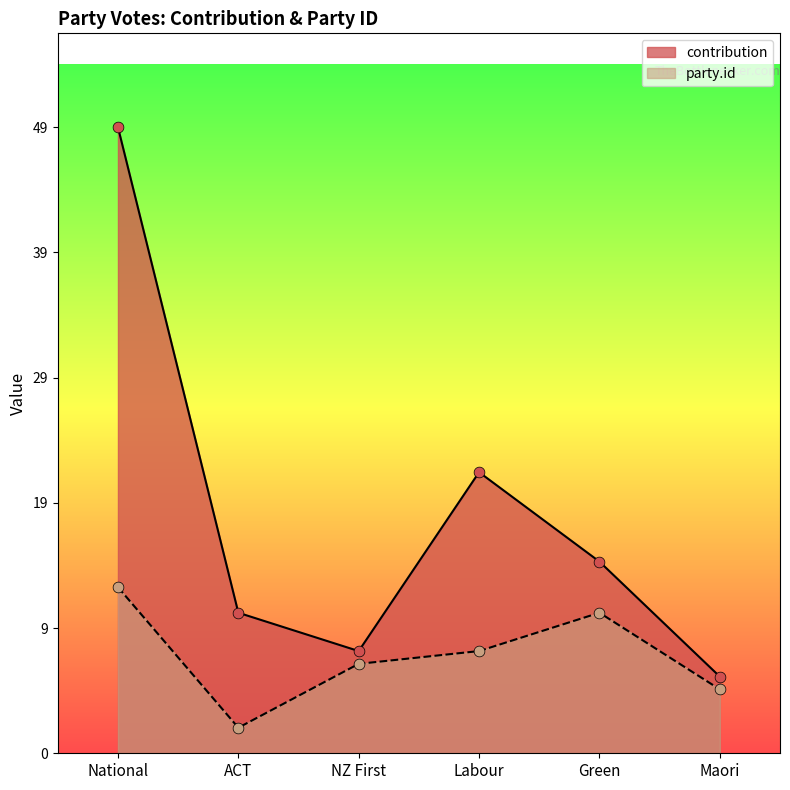

At how many categories does at least one series exceed 41?

1